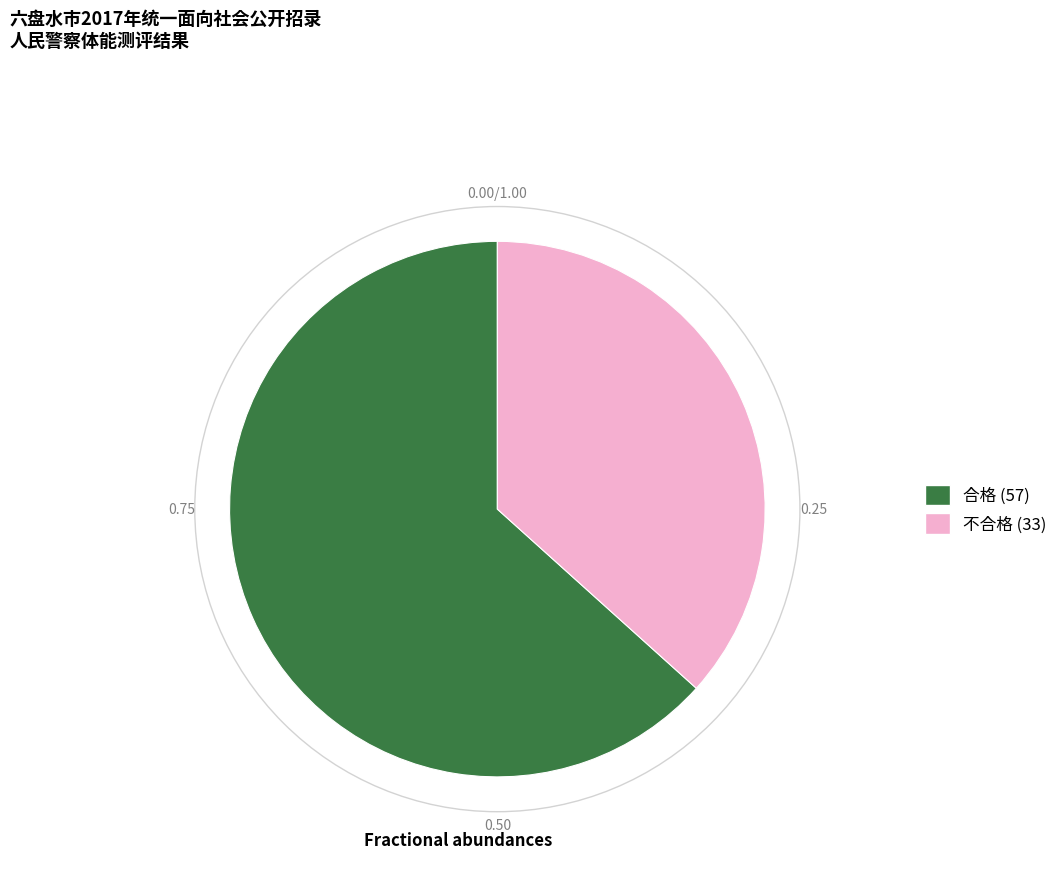

Is it true that 不合格 is 50% of the pie?

False